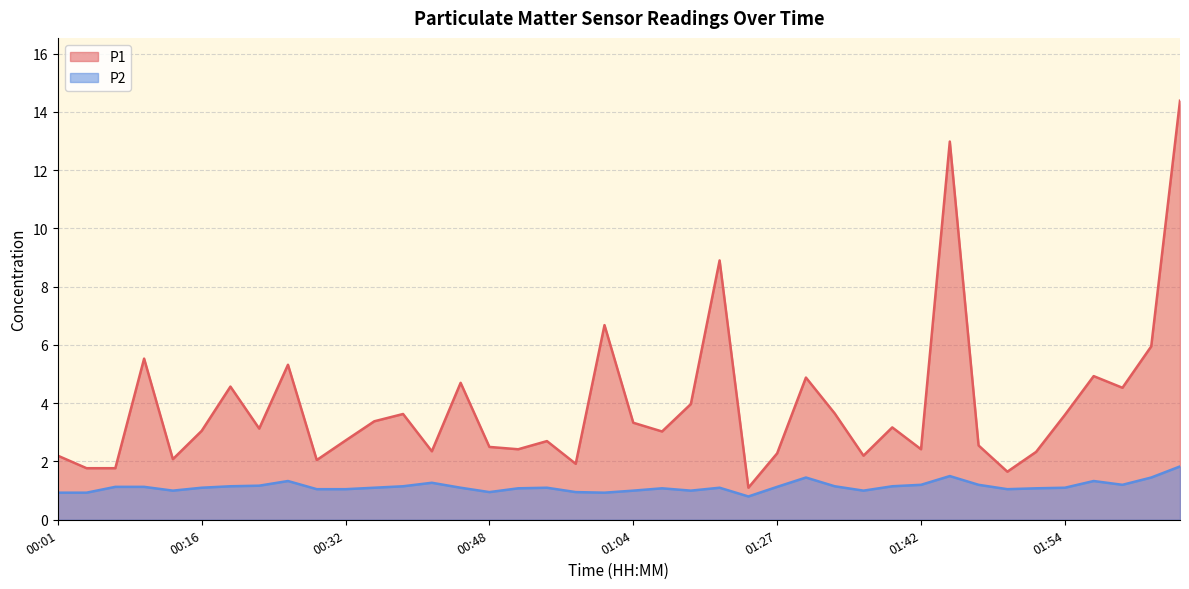

Does the chart display data point markers on the line(s)?

No